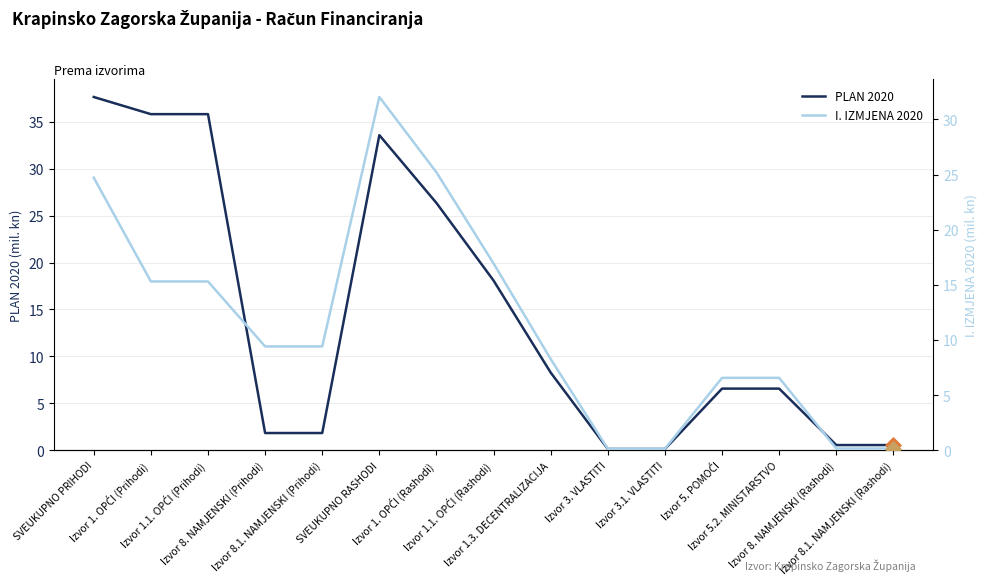

What are all the series names shown in the legend?

PLAN 2020, I. IZMJENA 2020